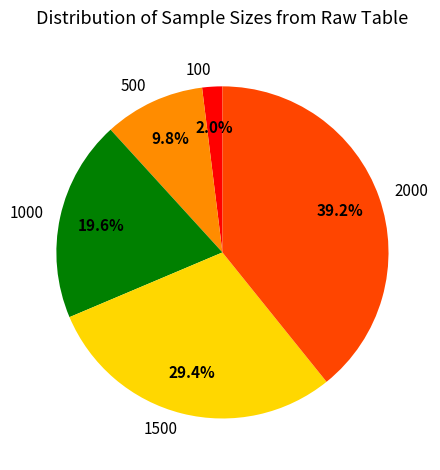

Between 100 and 500, which is larger?

500